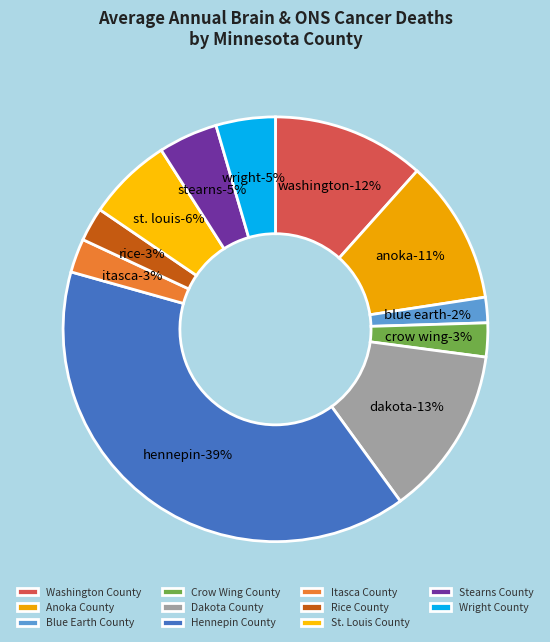

Which slice is the largest?

Hennepin County